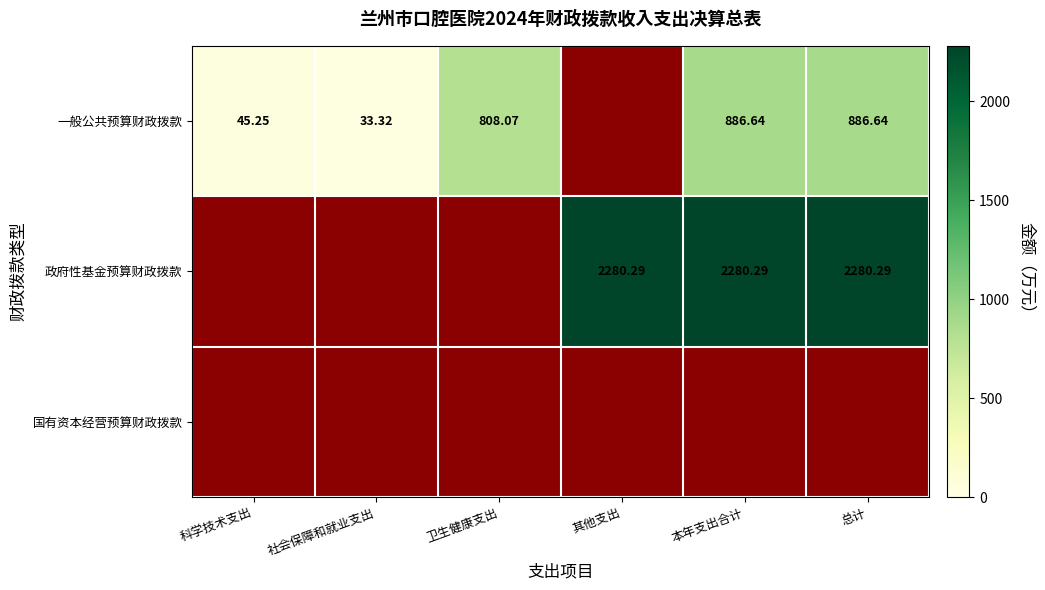

Which series has the widest spread of values?

政府性基金预算财政拨款